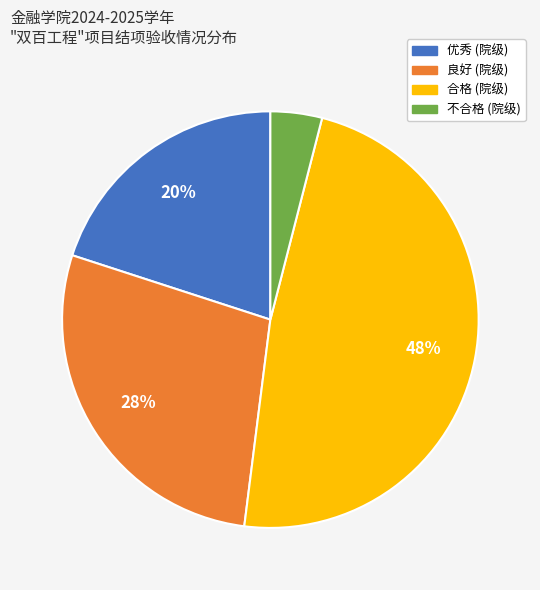

Does 不合格 account for over 50% of the chart?

No